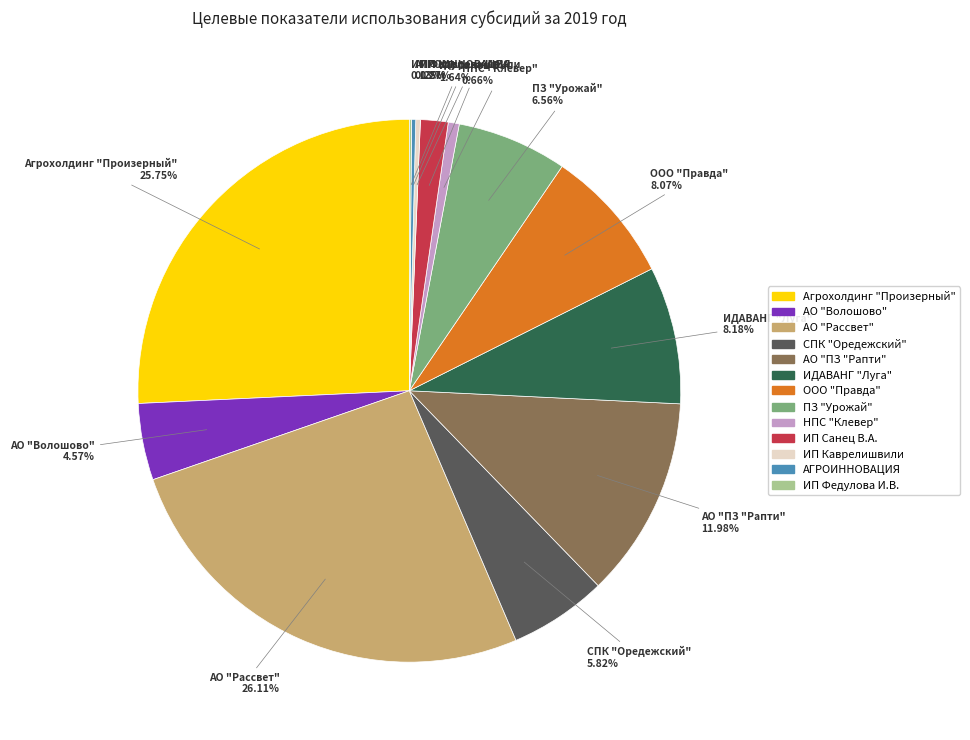

Does СПК "Оредежский" account for over 50% of the chart?

No